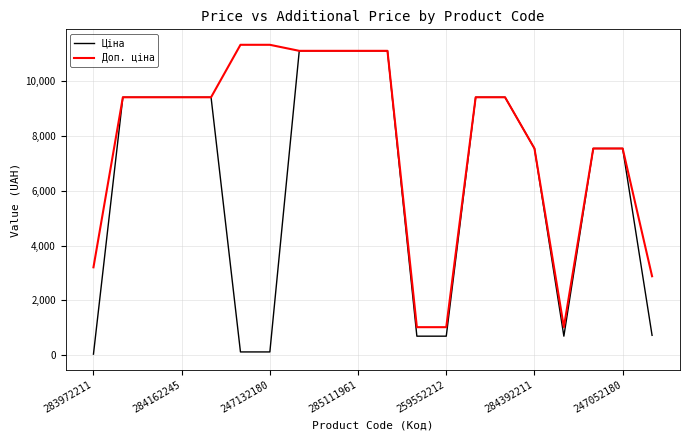

List the series in order of their overall mean, highest first.

Доп. ціна, Ціна